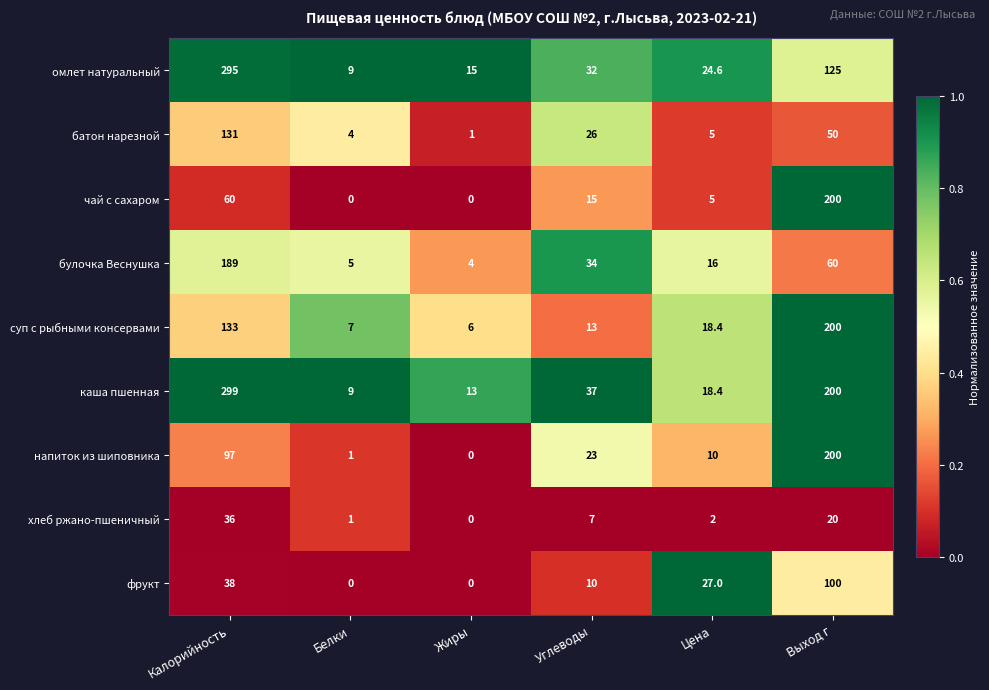

The value of суп c рыбными консервами at Белки is 4.2. True or false?

False